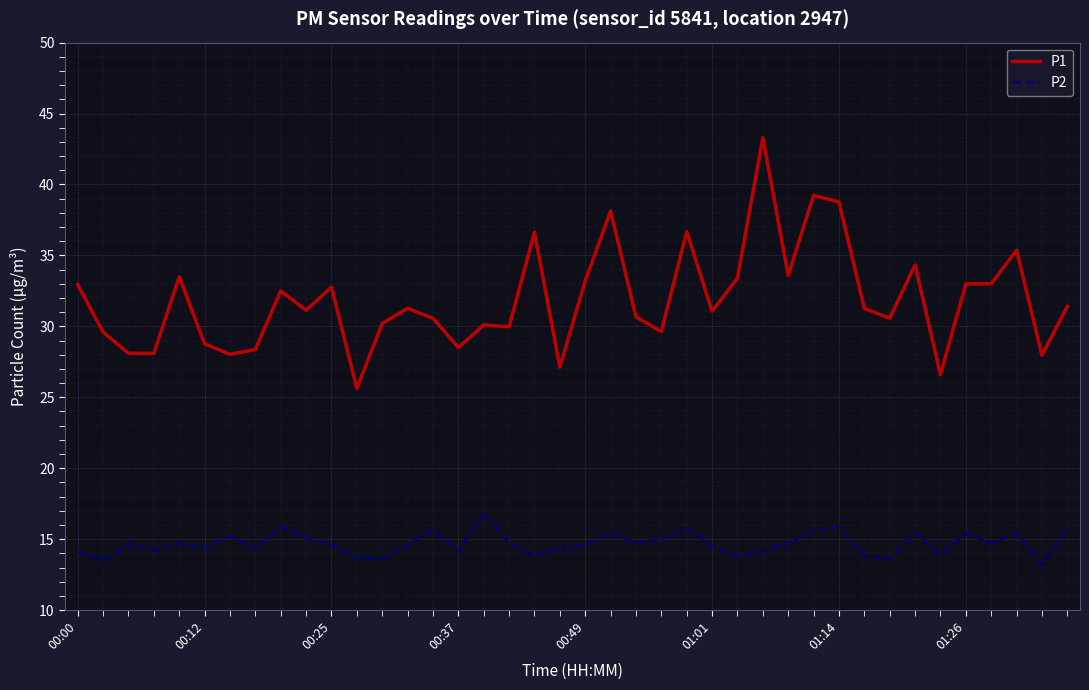

Which series has the widest spread of values?

P1